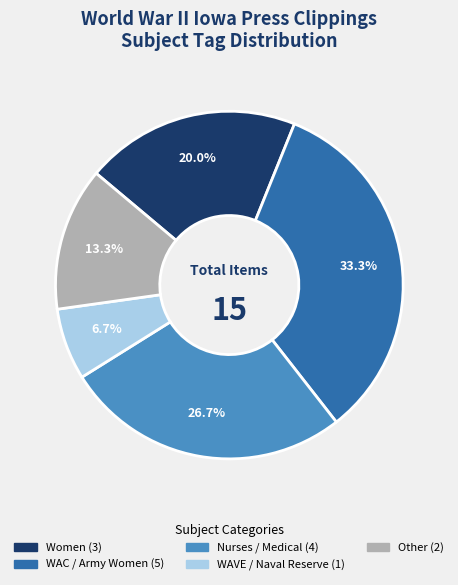

Does any single category account for the majority?

No